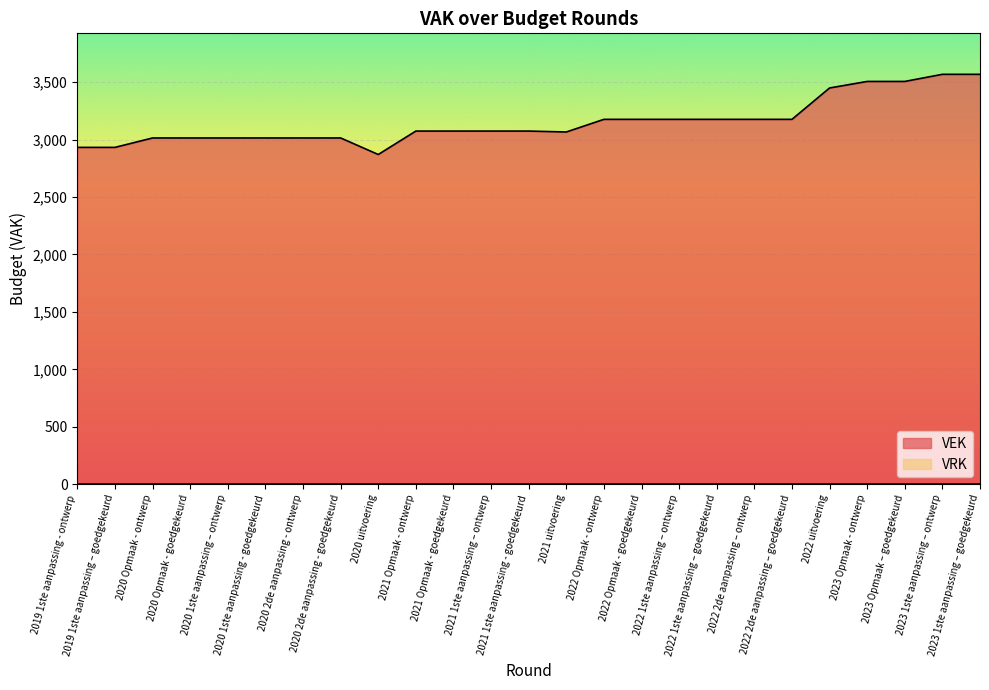

Where is the data nearest to the value 3219?

2022 Opmaak - ontwerp